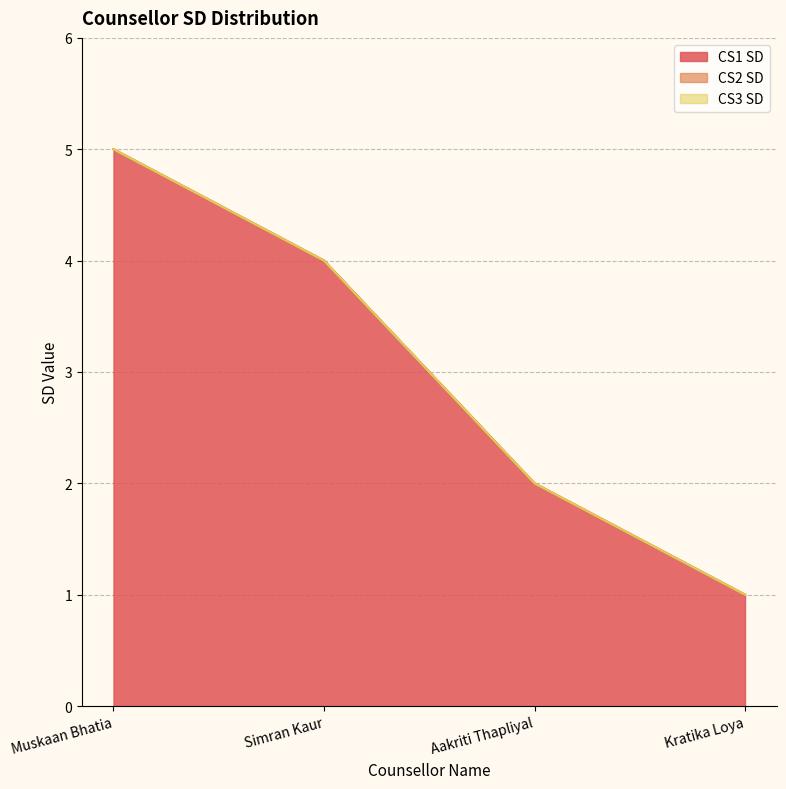

Which series has the largest total across all categories?

CS1 SD